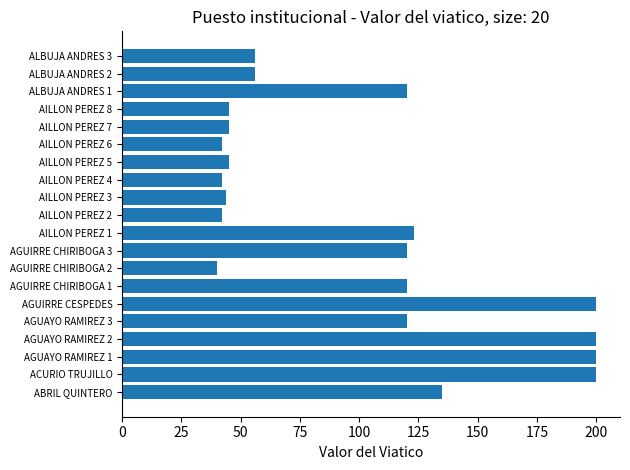

The value at AILLON PEREZ 8 is 29.8. True or false?

False